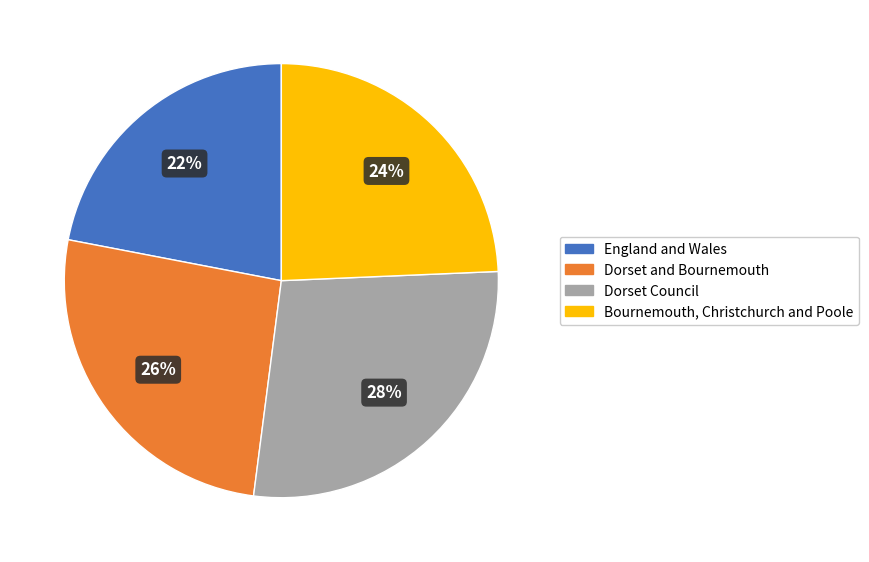

Which slice is the smallest?

England and Wales